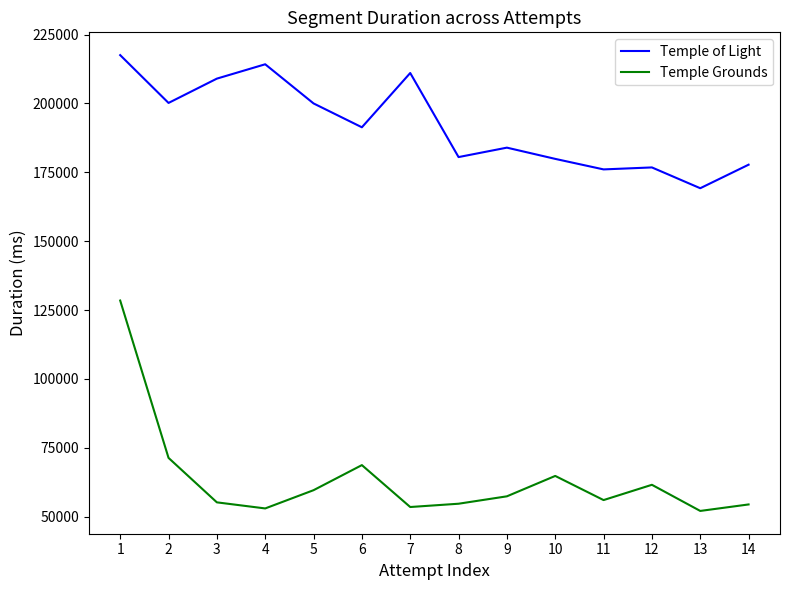

Rank the series by their average value, from highest to lowest.

Temple of Light, Temple Grounds